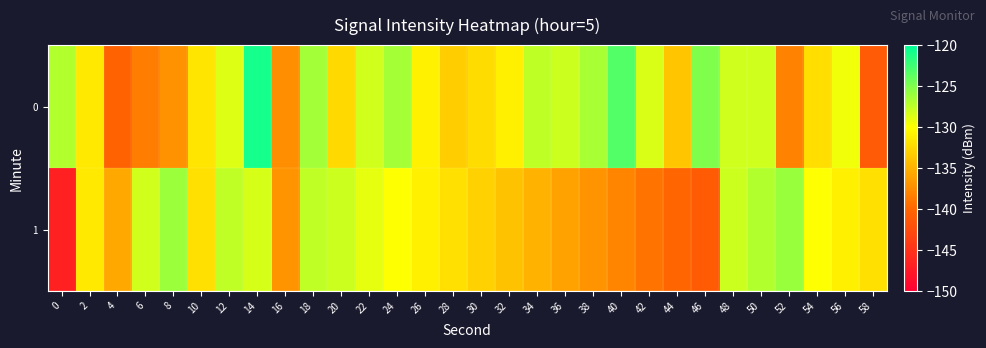

Reading left to right, what are all the values shown in this chart?

0: 0=-127.0	2=-131.4	4=-140.4	6=-138.5	8=-137.1	10=-131.7	12=-128.7	14=-120.8	16=-137.3	18=-126.4	20=-132.5	22=-128.2	24=-126.5	26=-130.9	28=-133.2	30=-132.3	32=-131.0	34=-127.5	36=-128.0	38=-126.6	40=-123.3	42=-128.5	44=-133.7	46=-125.0	48=-128.1	50=-128.1	52=-138.1	54=-132.2	56=-129.5	58=-141.1
1: 0=-146.8	2=-131.4	4=-135.7	6=-128.2	8=-126.1	10=-132.0	12=-127.5	14=-128.4	16=-137.0	18=-127.6	20=-128.0	22=-129.0	24=-130.0	26=-131.0	28=-132.0	30=-133.0	32=-134.0	34=-135.0	36=-136.0	38=-137.0	40=-138.0	42=-139.0	44=-140.0	46=-141.0	48=-128.0	50=-127.0	52=-126.0	54=-130.0	56=-131.0	58=-132.0